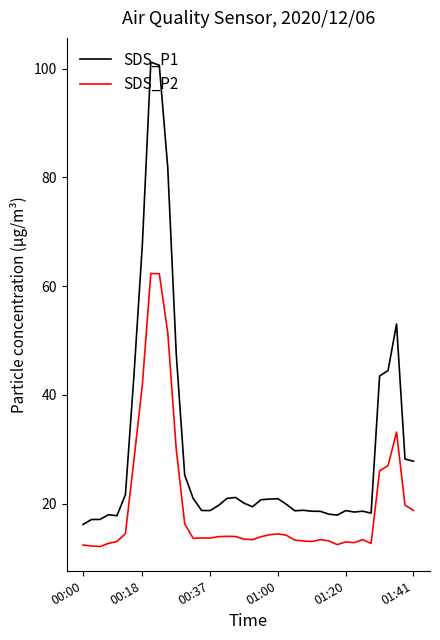

Which series has the largest range (max minus min)?

SDS_P1